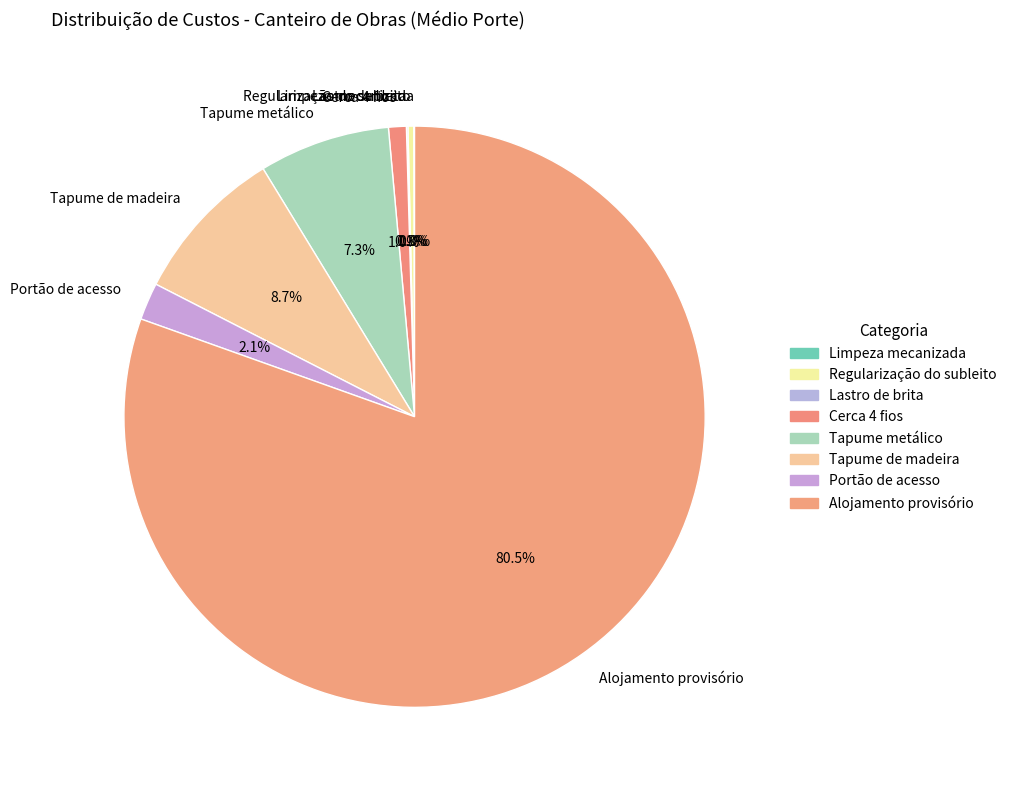

Between Tapume de madeira and Portão de acesso, which is larger?

Tapume de madeira